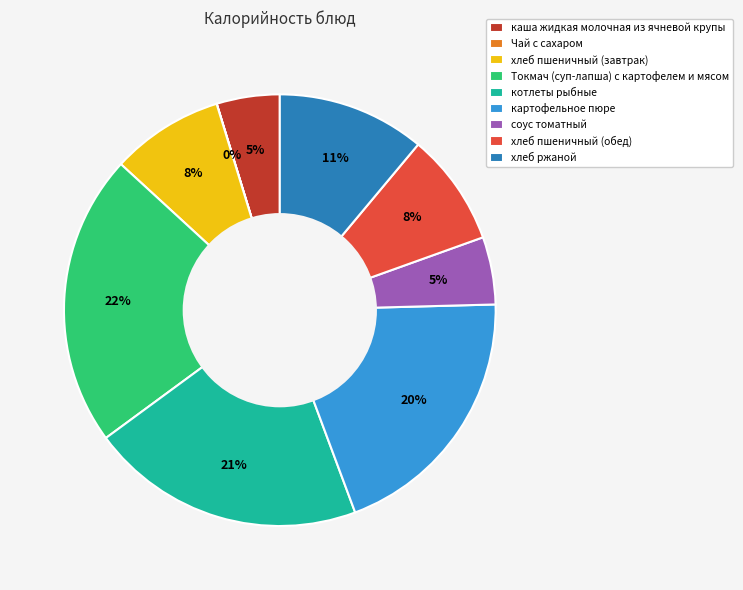

Is the sum of хлеб пшеничный (обед) and хлеб пшеничный (завтрак) greater than half?

No